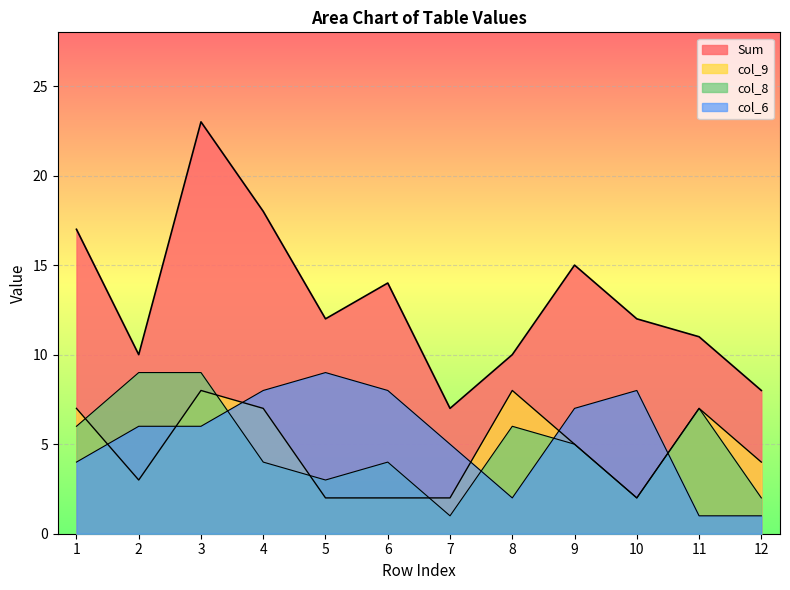

True or false: col_8 and col_9 intersect in this chart.

True